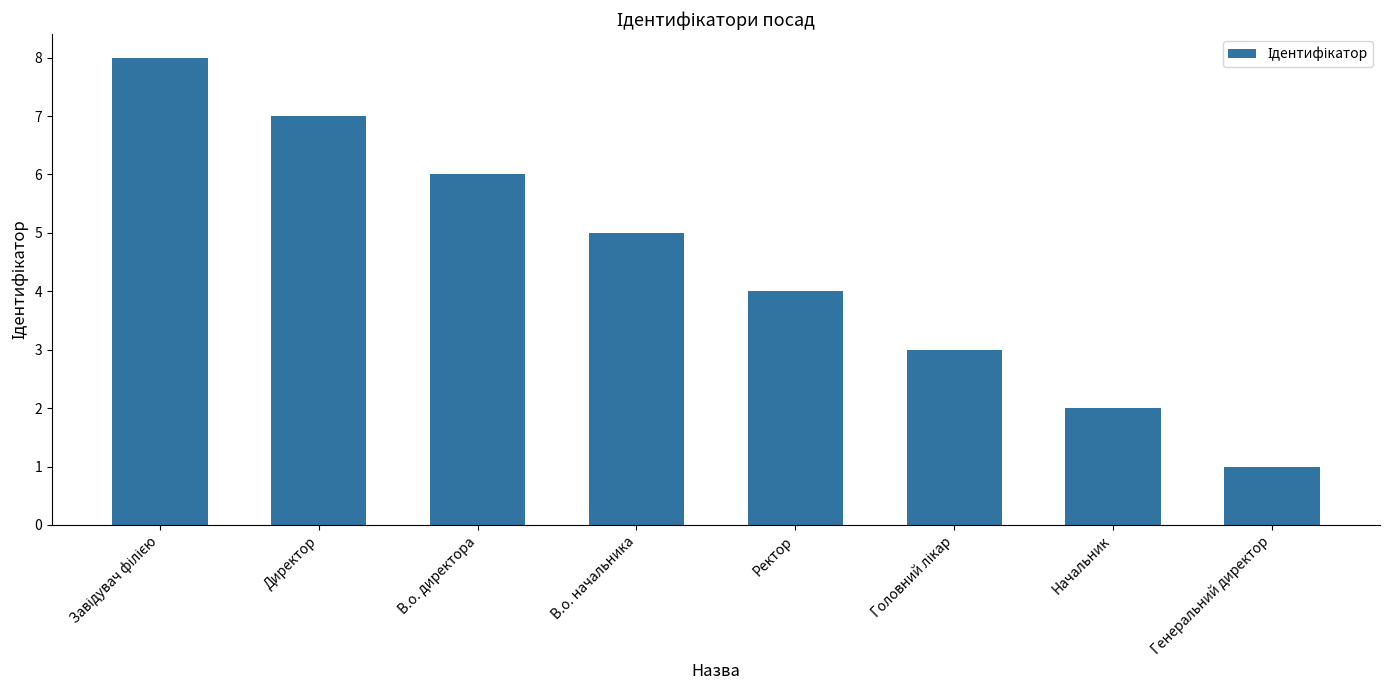

Reading right to left, extract all data points from this chart.

1	2	3	4	5	6	7	8